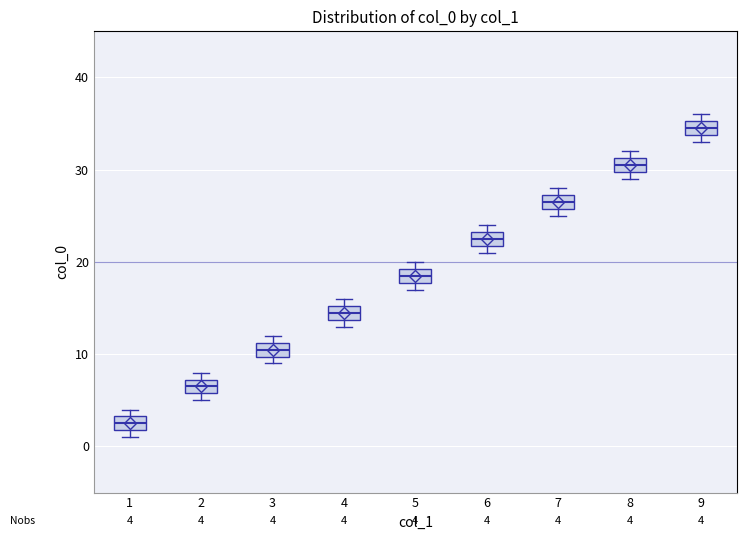

Which box has the highest median line?

9